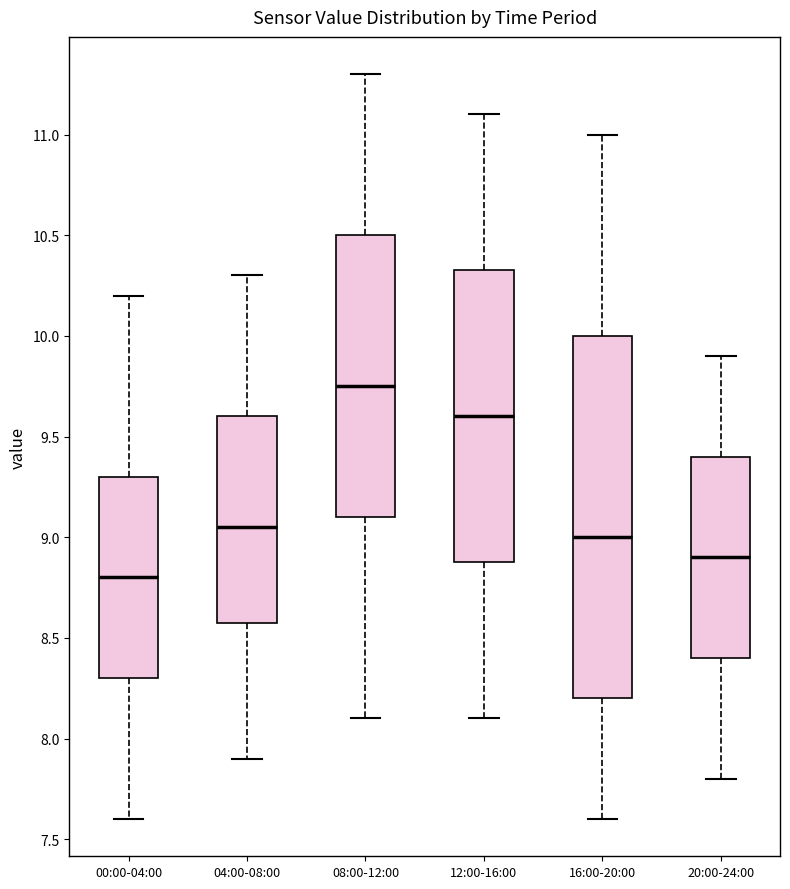

Comparing the boxes themselves (not the whiskers), which one is the tallest?

16:00-20:00